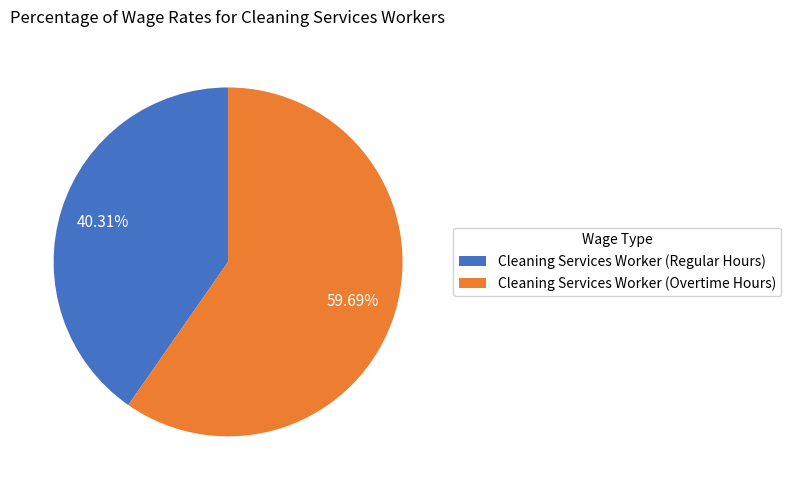

Is there a majority slice in this chart?

Yes